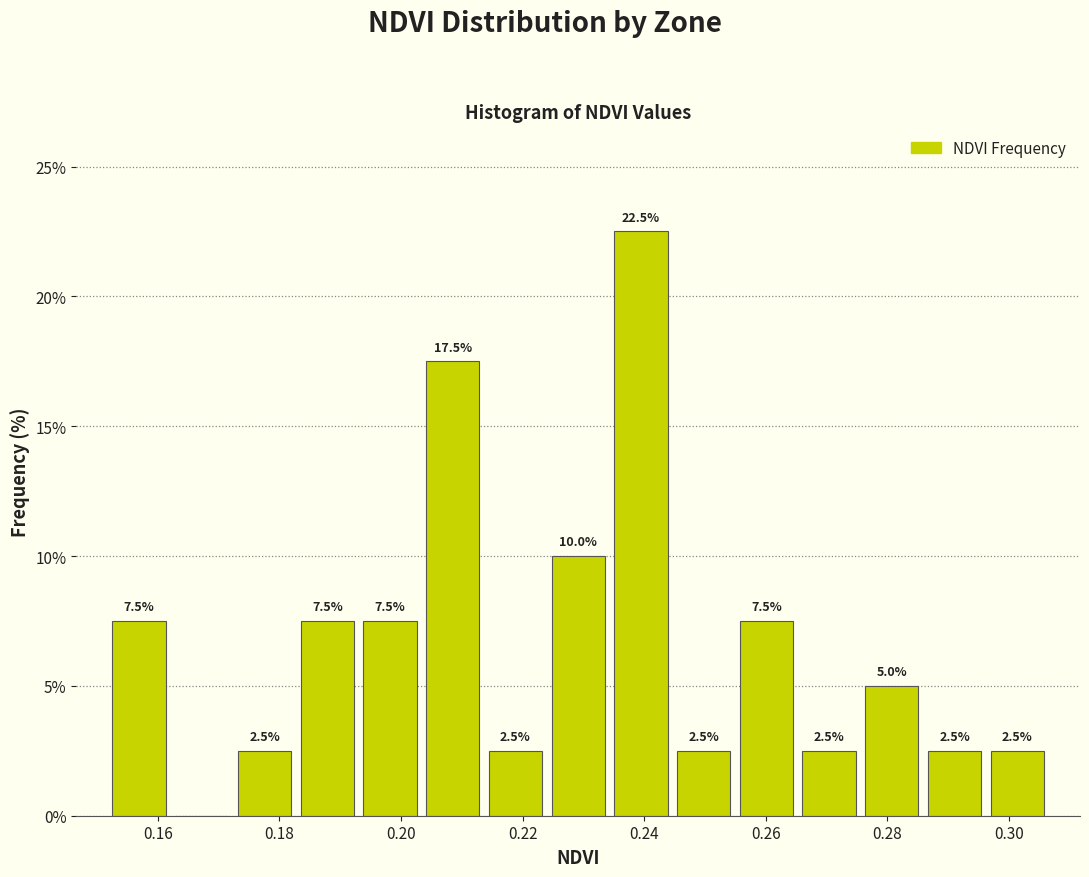

Over which range of the x-axis is the bar tallest?

0.234 to 0.244